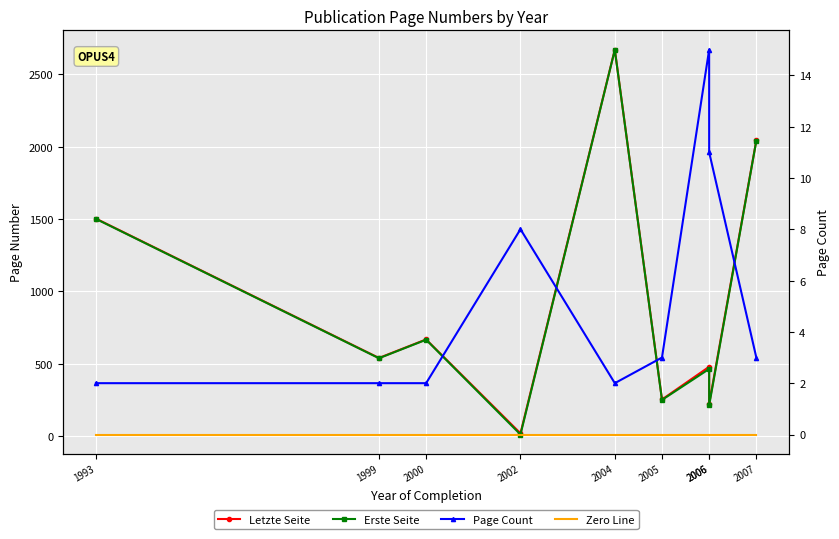

Rank the series by their maximum value, from lowest to highest.

Zero Line, Page Count, Erste Seite, Letzte Seite